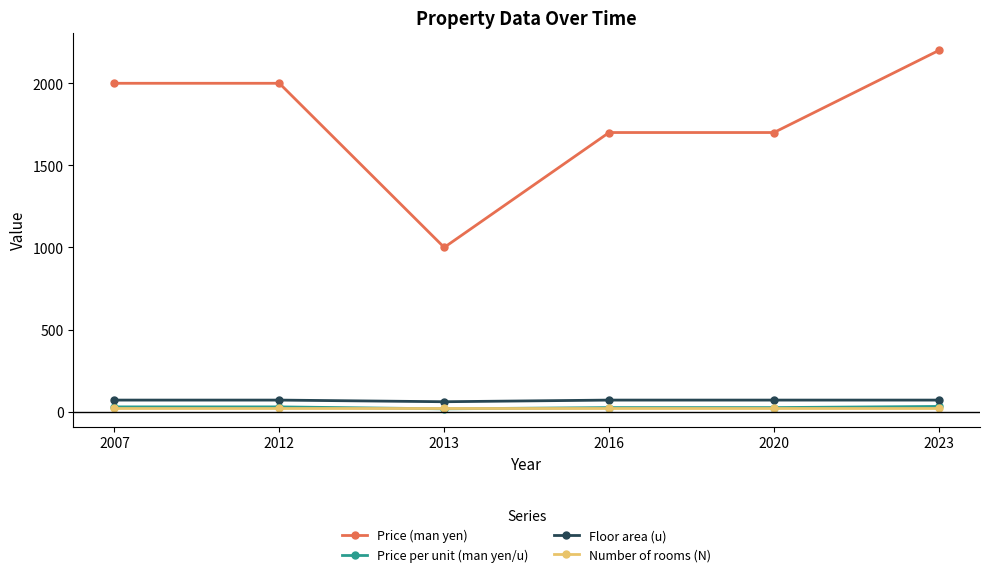

What is the difference between the second highest and minimum values in the Price (man yen) series?

1000.0